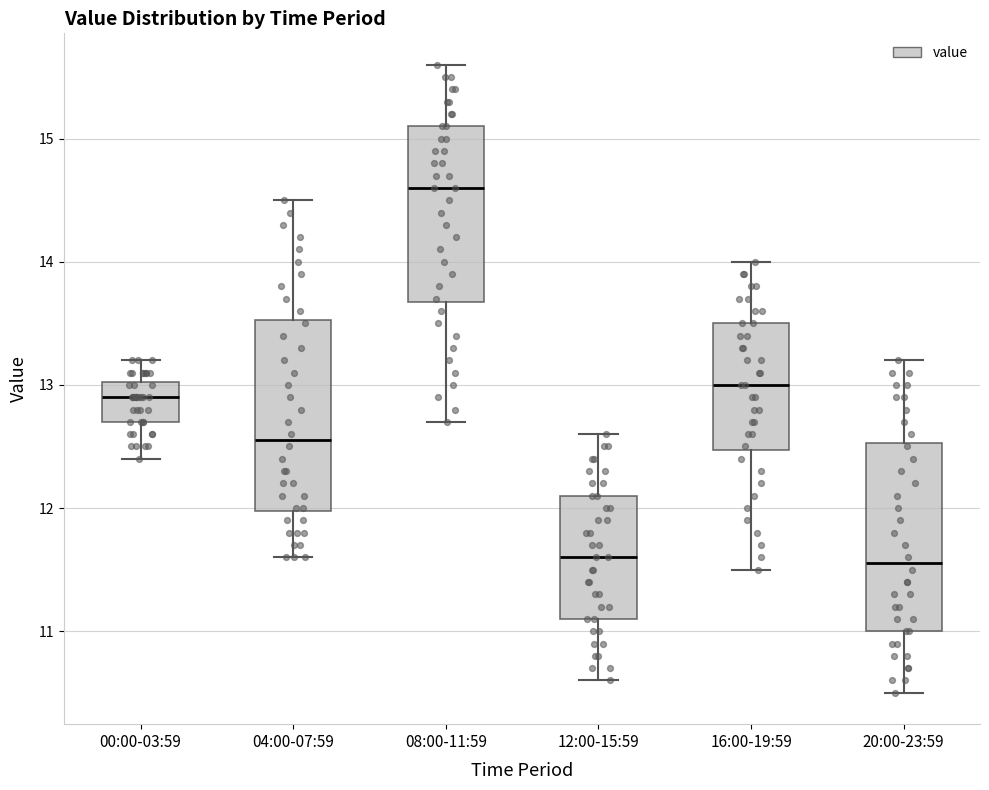

Reading left to right, transcribe this box plot: for each box, give where its median line is, the range the box spans, and where its two whiskers end, as read against the y-axis. The values are not printed on the chart, so give them approximately, as read against the axis.

00:00-03:59: median 12.9, box 12.7 to 13.0, whiskers 12.4 to 13.2
04:00-07:59: median 12.6, box 12.0 to 13.5, whiskers 11.6 to 14.5
08:00-11:59: median 14.6, box 13.7 to 15.1, whiskers 12.7 to 15.6
12:00-15:59: median 11.6, box 11.1 to 12.1, whiskers 10.6 to 12.6
16:00-19:59: median 13.0, box 12.5 to 13.5, whiskers 11.5 to 14.0
20:00-23:59: median 11.6, box 11.0 to 12.5, whiskers 10.5 to 13.2